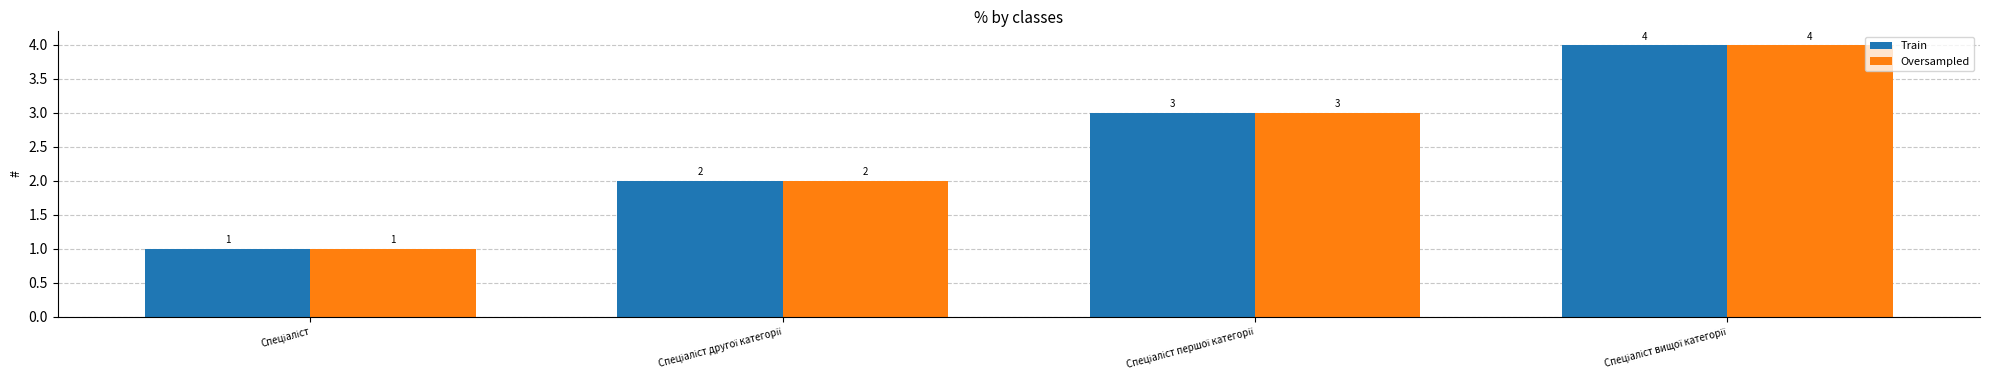

What is the difference between the maximum and minimum values in the Train series?

3